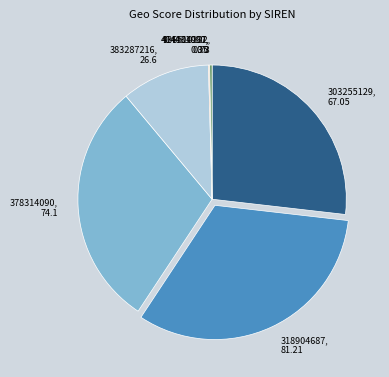

Combined, do 303255129, 67.05 and 936510122, 0.73 account for over 50%?

No